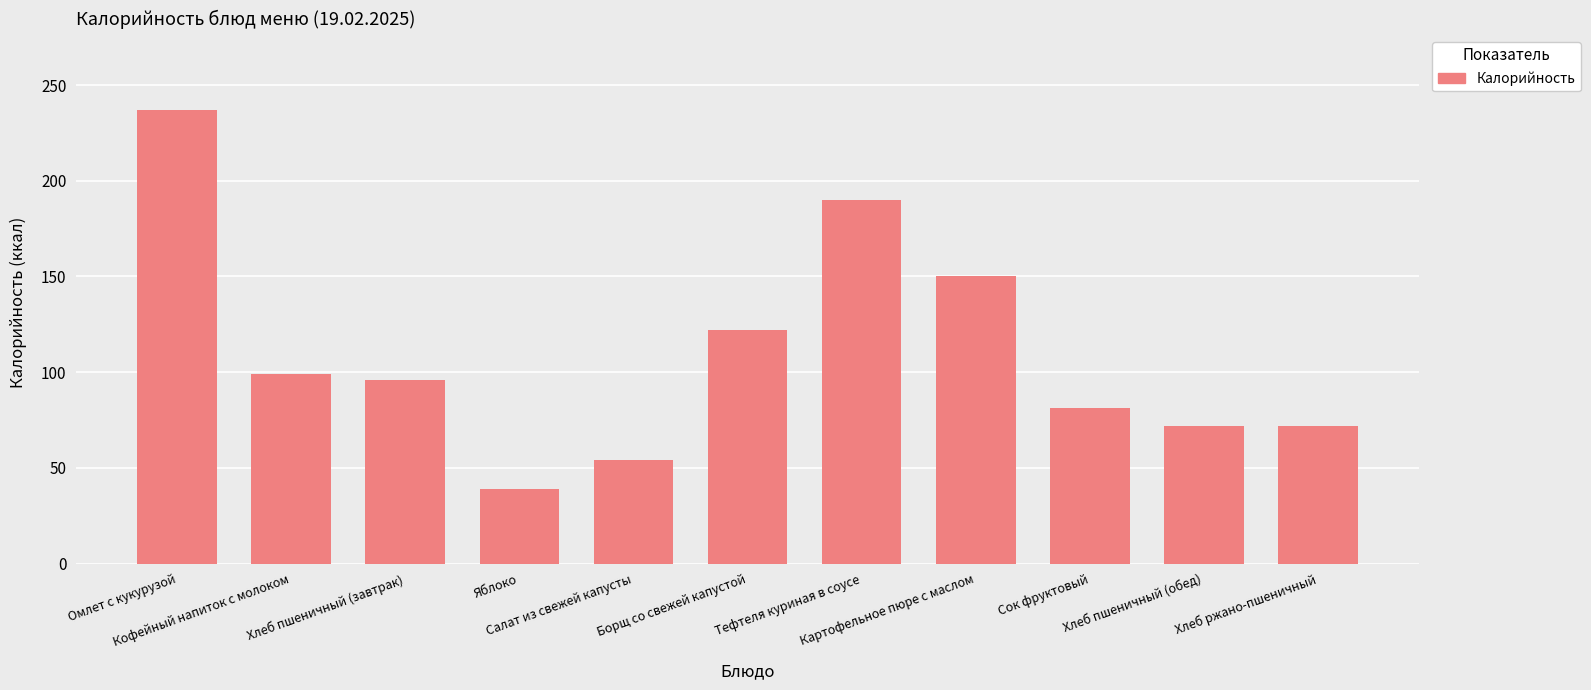

What is the label of the 7th bar from the right?

Салат из свежей капусты